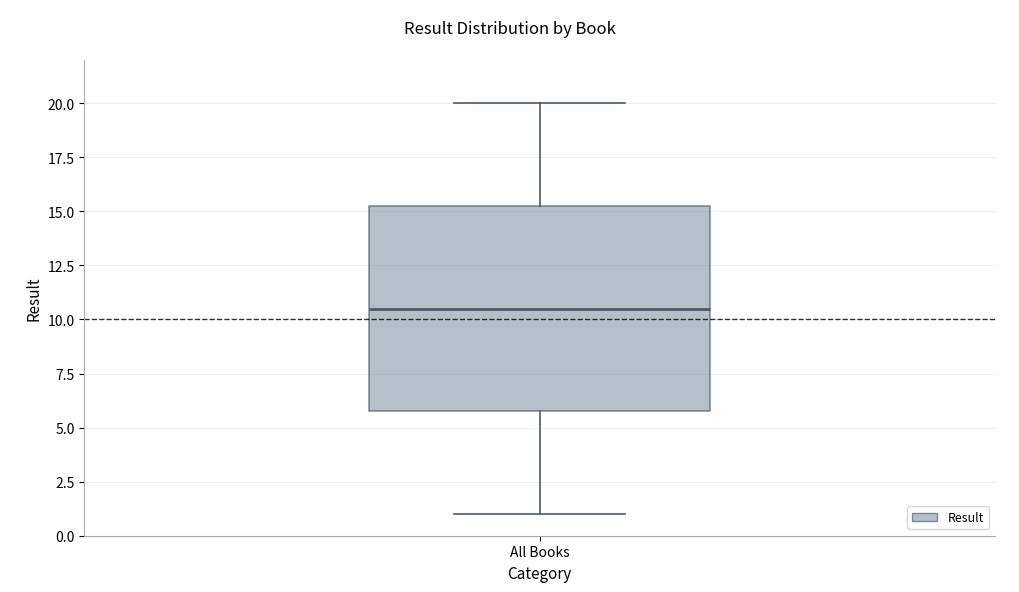

Transcribe this box plot: give where the median line is, the range the box spans, and where the two whiskers end, as read against the y-axis. The values are not printed on the chart, so give them approximately, as read against the axis.

median 10.5, box 6.0 to 15.5, whiskers 1.0 to 20.0